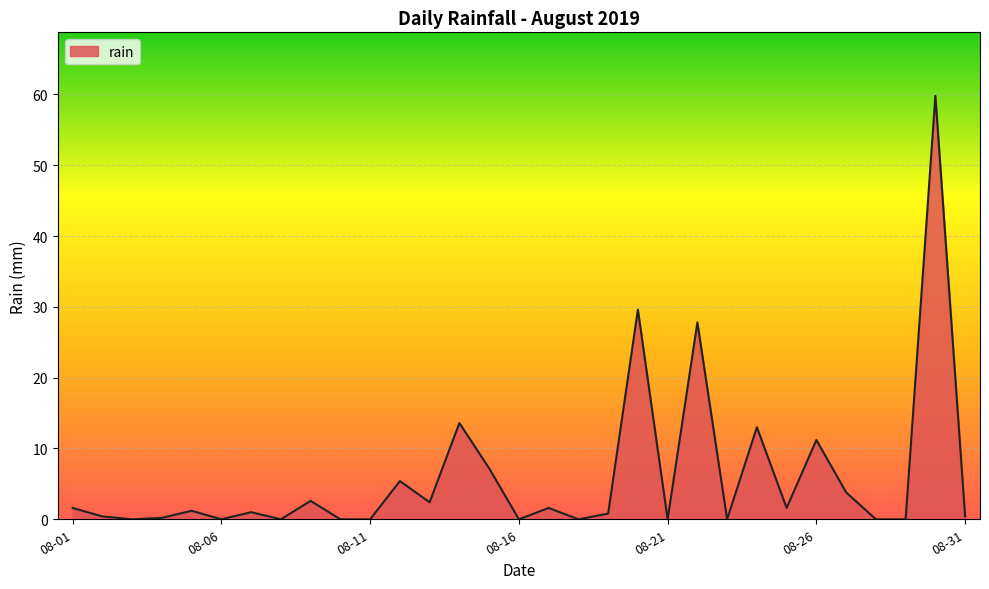

What is the difference between the second highest and minimum values?

29.6